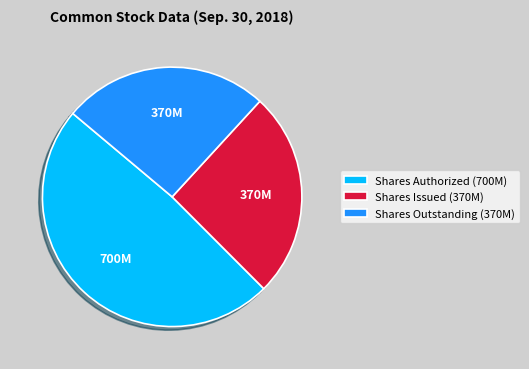

Combined, do Shares Authorized (700M) and Shares Outstanding (370M) account for over 50%?

Yes